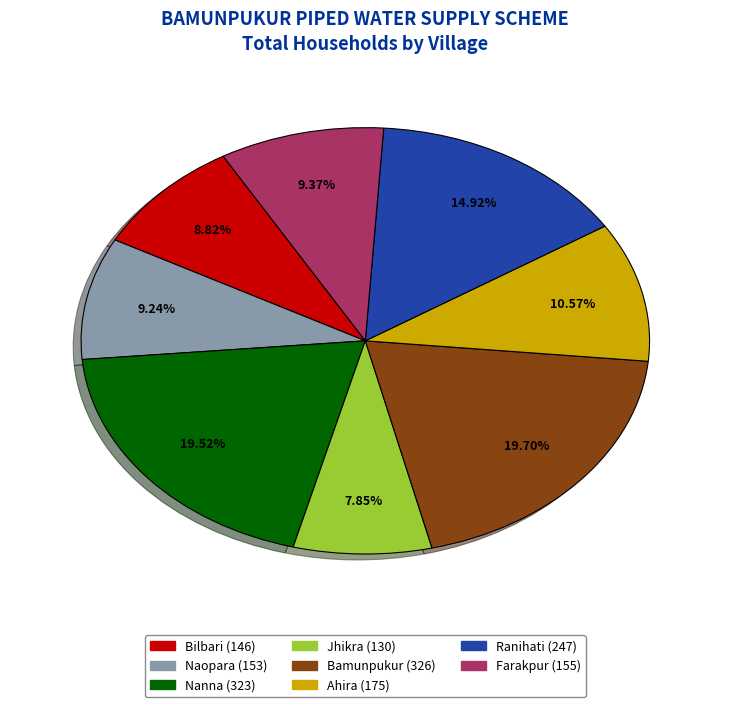

To the nearest percent, what is the average slice percentage?

12%